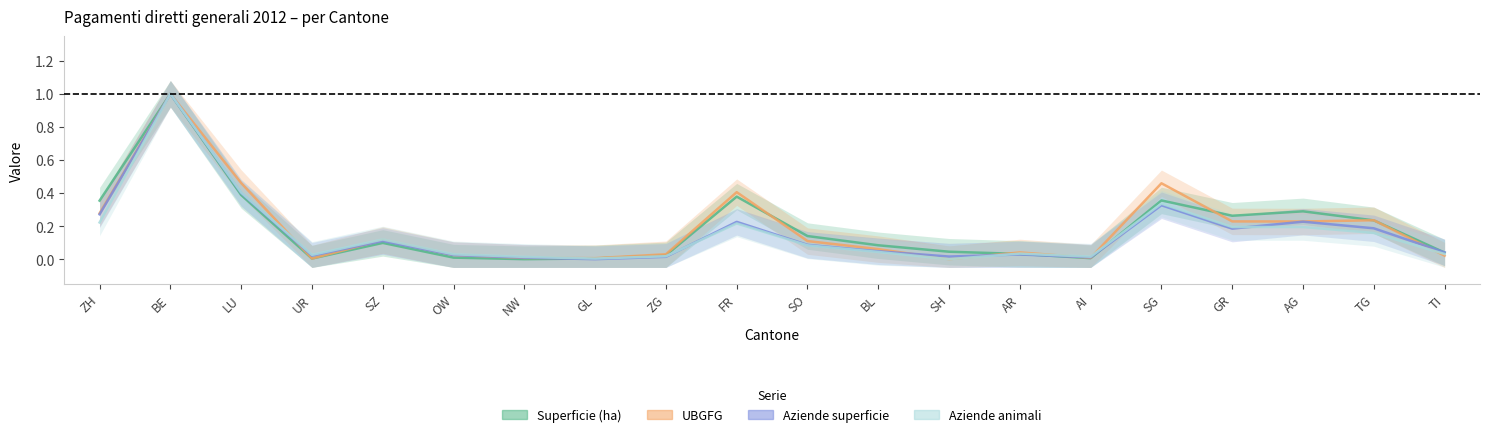

What position from the right is AR?

7